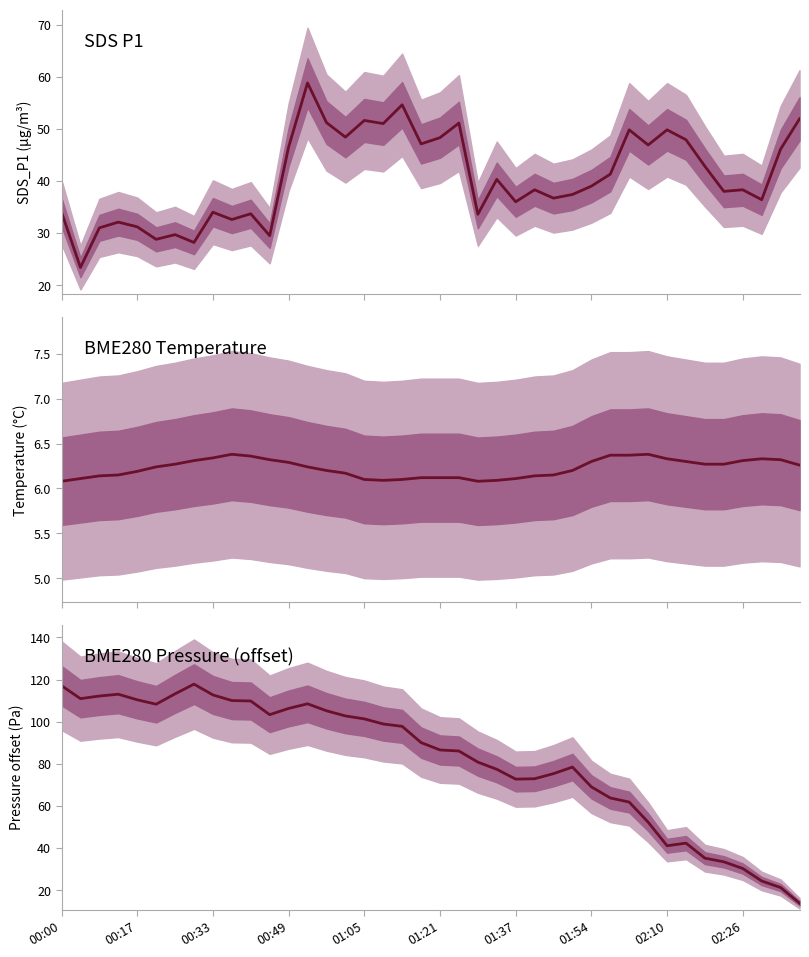

Is it true that BME280 Pressure (offset) equals 42.7 at 02:26?

False